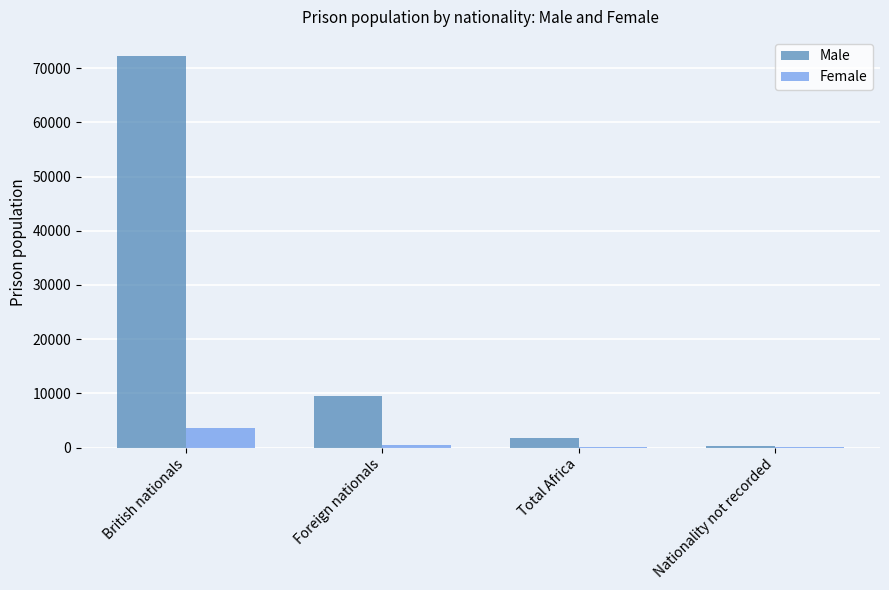

Between British nationals and Nationality not recorded, which series saw the biggest shift?

Male